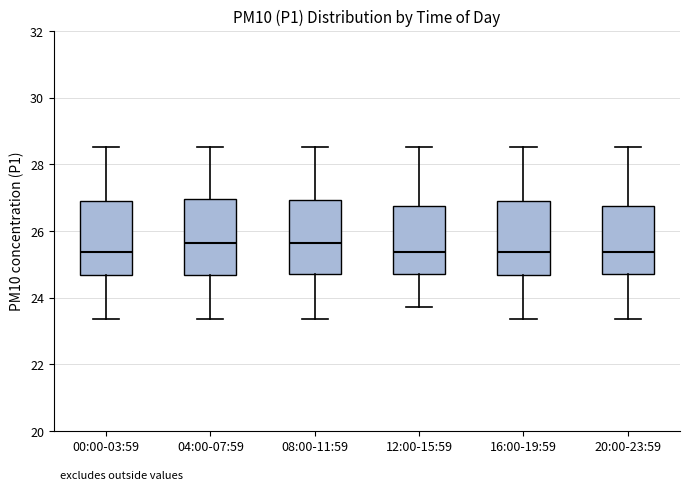

Where does the median line of the box for 16:00-19:59 sit on the y-axis? The values are not printed on the chart, so give them approximately, as read against the axis.

25.4